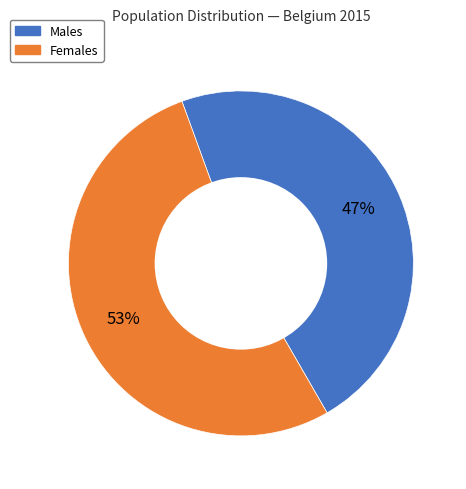

To the nearest percent, what is the average slice percentage?

50%